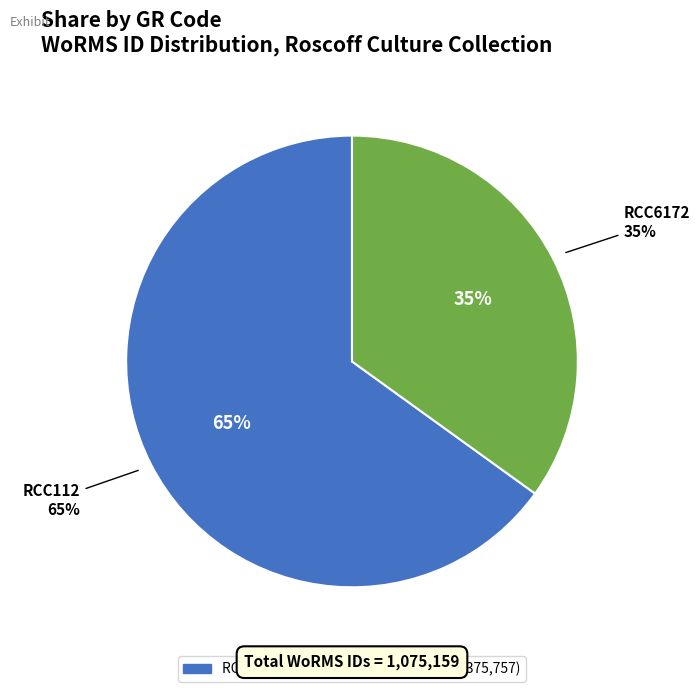

Which category accounts for the majority?

RCC112